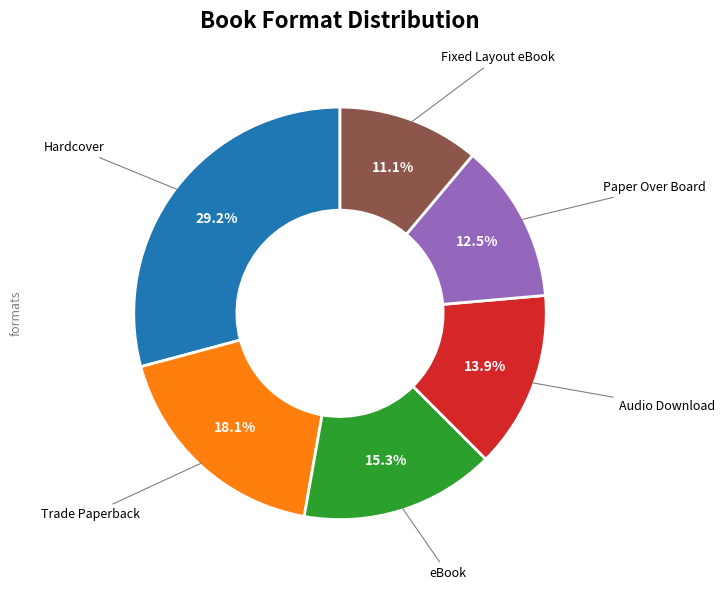

Which slice is the largest?

Hardcover